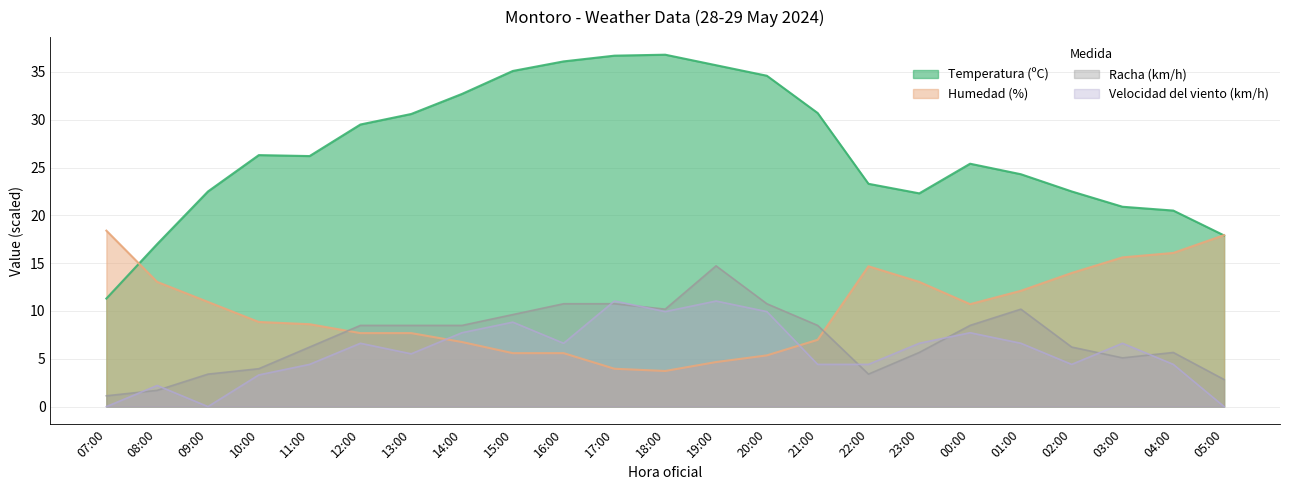

Reading left to right, extract all data points from this chart.

Temperatura (ºC): 07:00=11.3	08:00=17.0	09:00=22.5	10:00=26.3	11:00=26.2	12:00=29.5	13:00=30.6	14:00=32.7	15:00=35.1	16:00=36.1	17:00=36.7	18:00=36.8	19:00=35.7	20:00=34.6	21:00=30.7	22:00=23.3	23:00=22.3	00:00=25.4	01:00=24.3	02:00=22.5	03:00=20.9	04:00=20.5	05:00=17.9
Humedad (%): 07:00=18.4	08:00=13.0	09:00=10.9	10:00=8.9	11:00=8.6	12:00=7.7	13:00=7.7	14:00=6.8	15:00=5.6	16:00=5.6	17:00=4.0	18:00=3.7	19:00=4.7	20:00=5.4	21:00=7.0	22:00=14.7	23:00=13.0	00:00=10.7	01:00=12.1	02:00=14.0	03:00=15.6	04:00=16.1	05:00=17.9
Velocidad del viento (km/h): 07:00=0.0	08:00=2.2	09:00=0.0	10:00=3.3	11:00=4.4	12:00=6.6	13:00=5.5	14:00=7.7	15:00=8.8	16:00=6.6	17:00=11.0	18:00=9.9	19:00=11.0	20:00=9.9	21:00=4.4	22:00=4.4	23:00=6.6	00:00=7.7	01:00=6.6	02:00=4.4	03:00=6.6	04:00=4.4	05:00=0.0
Racha (km/h): 07:00=1.1	08:00=1.7	09:00=3.4	10:00=4.0	11:00=6.2	12:00=8.5	13:00=8.5	14:00=8.5	15:00=9.6	16:00=10.8	17:00=10.8	18:00=10.2	19:00=14.7	20:00=10.8	21:00=8.5	22:00=3.4	23:00=5.7	00:00=8.5	01:00=10.2	02:00=6.2	03:00=5.1	04:00=5.7	05:00=2.8